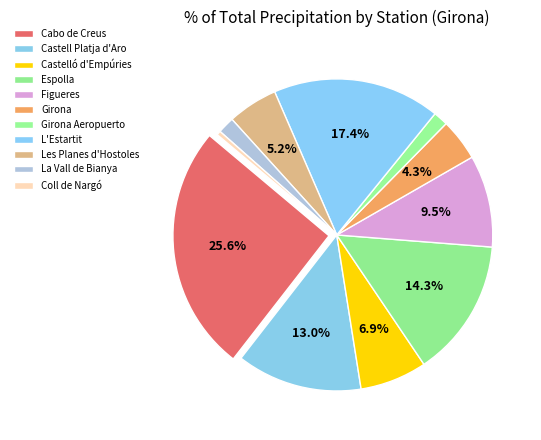

What is the change in value from Castelló d'Empúries to Coll de Nargó?

-3.0